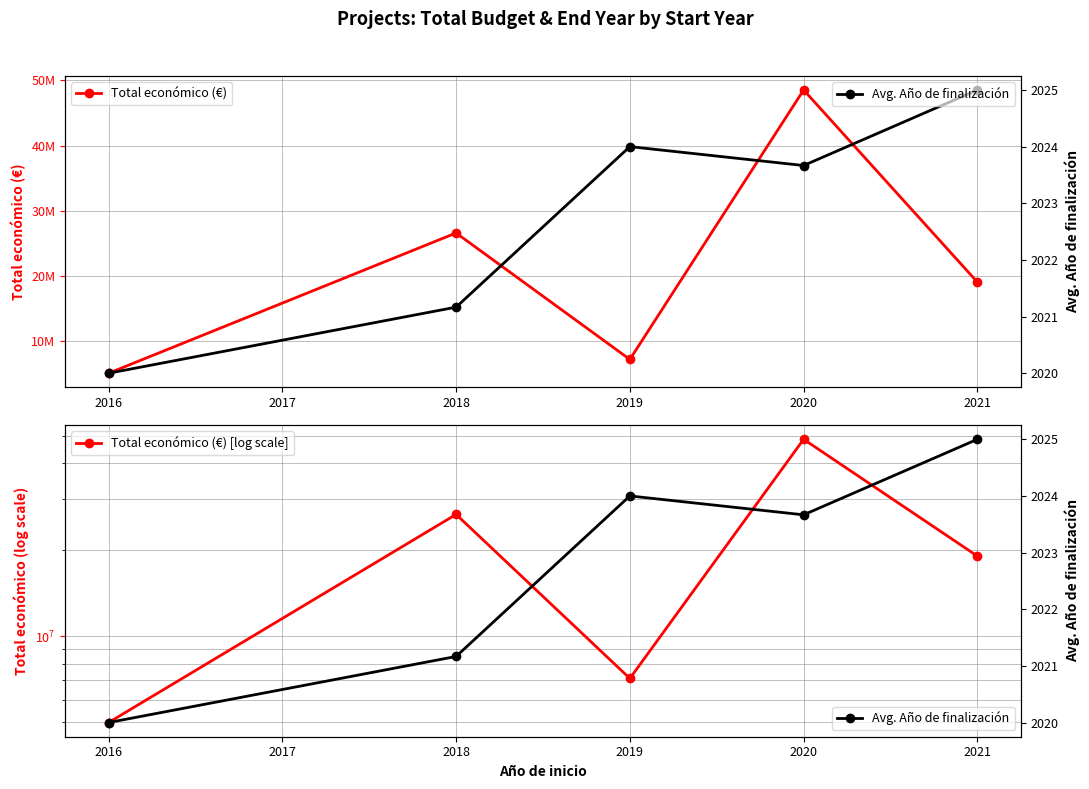

Count the number of data series in this chart.

3